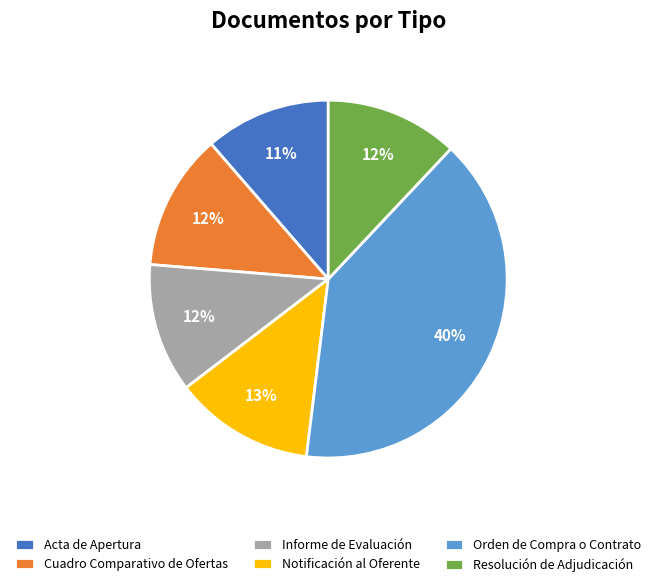

How many segments does this pie chart have?

6